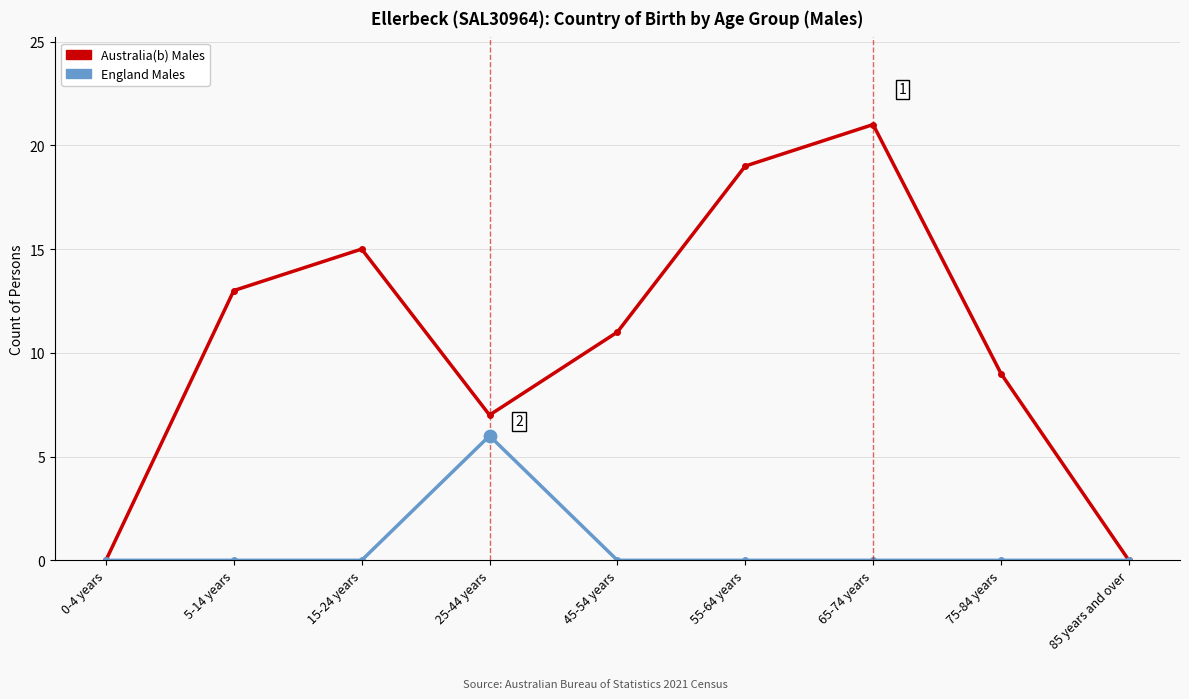

At how many categories does at least one series exceed 20?

1